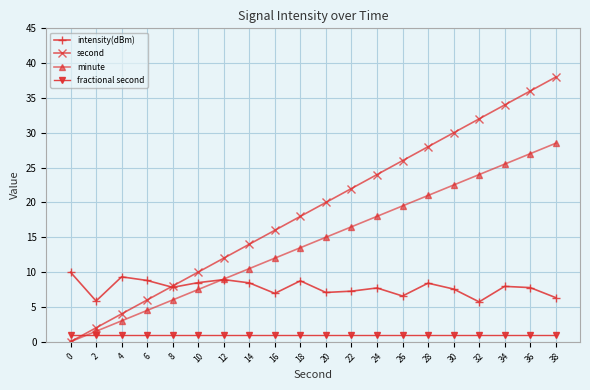

At 24, list the series in order from smallest to largest.

fractional second, intensity(dBm), minute, second